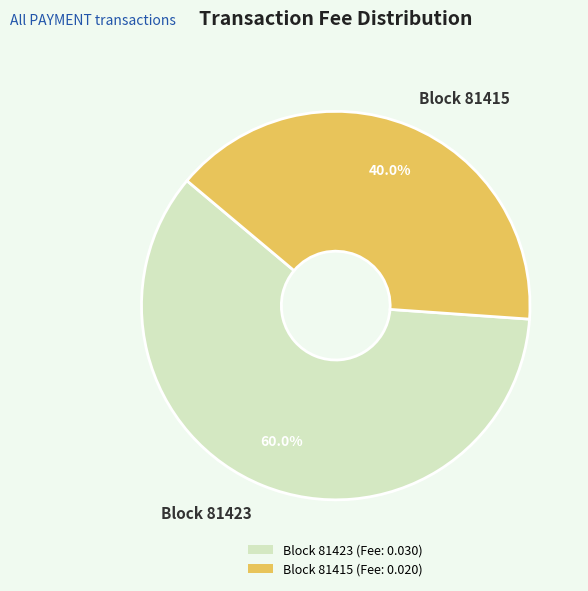

What percentage is NOT represented by Block 81423?

40.0%